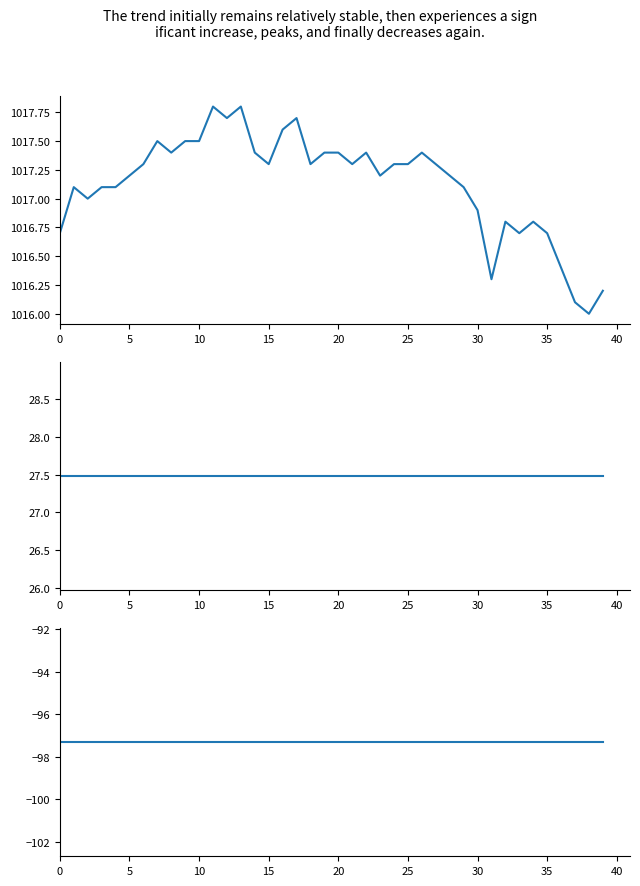

True or false: air_pressure(mBar) has a value of 1017.4 at 14.

True